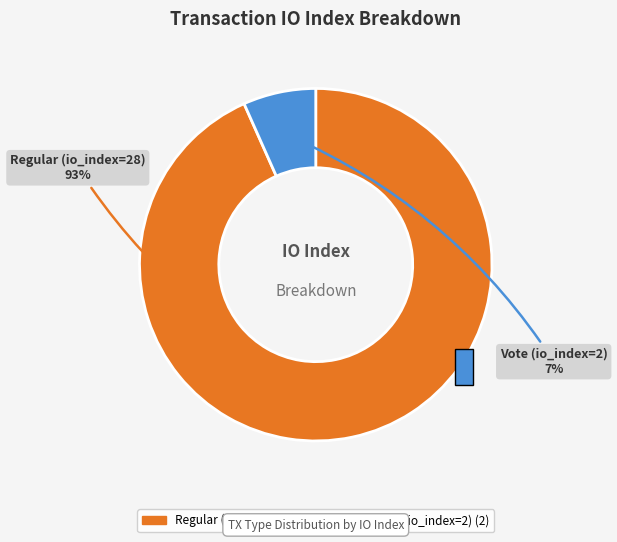

The Vote (io_index=2) slice represents 1% of the pie. True or false?

False